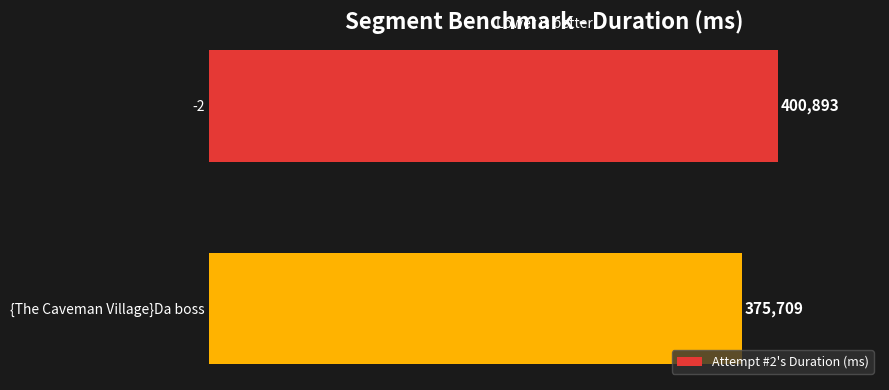

Reading bottom to top, extract all data points from this chart.

375709	400893